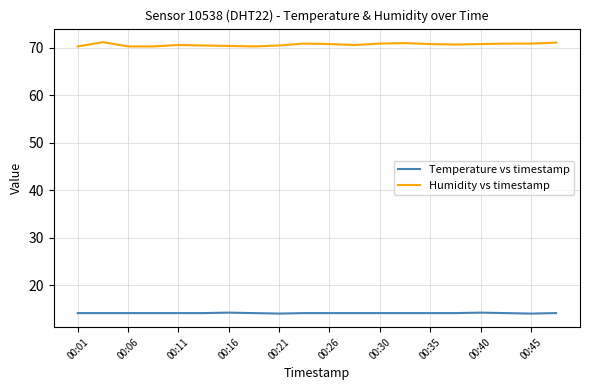

True or false: Humidity vs timestamp and Temperature vs timestamp cross at least once.

False